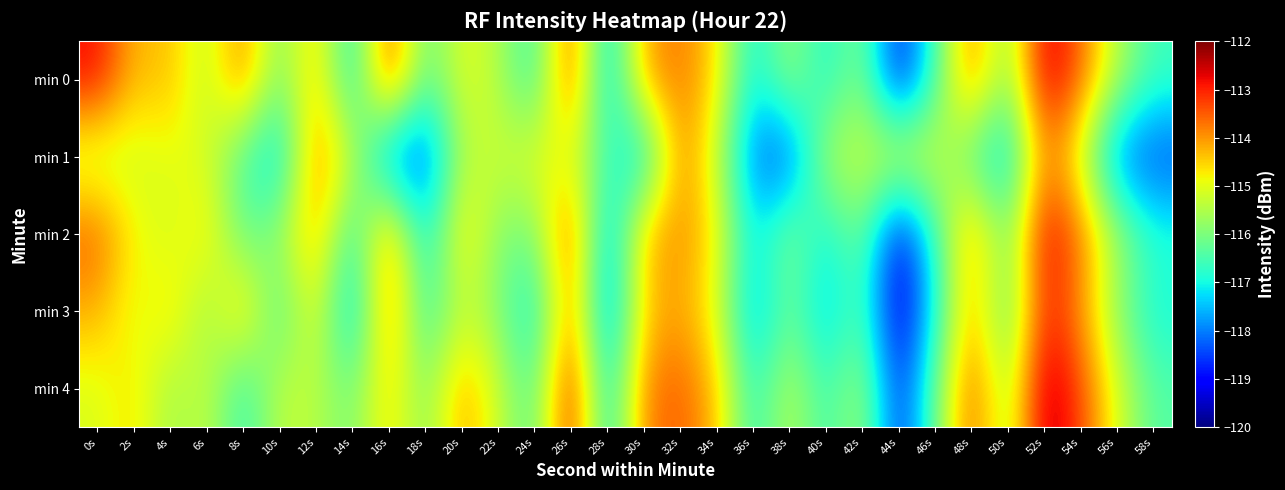

Reading left to right, list all the values displayed in this chart.

min 0: 0s=-112.8	2s=-114.3	4s=-114.3	6s=-115.4	8s=-113.7	10s=-116.1	12s=-114.3	14s=-117.2	16s=-113.2	18s=-116.3	20s=-115.0	22s=-115.4	24s=-116.8	26s=-113.2	28s=-117.6	30s=-114.1	32s=-113.7	34s=-114.6	36s=-117.2	38s=-115.6	40s=-117.0	42s=-115.8	44s=-119.0	46s=-116.6	48s=-113.7	50s=-116.1	52s=-112.4	54s=-113.6	56s=-115.5	58s=-116.6
min 1: 0s=-115.5	2s=-115.2	4s=-115.0	6s=-115.1	8s=-116.5	10s=-117.5	12s=-113.8	14s=-115.3	16s=-118.1	18s=-118.5	20s=-115.5	22s=-115.2	24s=-115.0	26s=-115.1	28s=-116.5	30s=-117.5	32s=-113.8	34s=-115.3	36s=-118.1	38s=-118.5	40s=-115.5	42s=-115.2	44s=-115.0	46s=-115.1	48s=-116.5	50s=-117.5	52s=-113.8	54s=-115.3	56s=-118.1	58s=-118.5
min 2: 0s=-113.5	2s=-114.8	4s=-115.2	6s=-114.6	8s=-116.3	10s=-115.7	12s=-114.1	14s=-116.9	16s=-113.8	18s=-117.2	20s=-114.5	22s=-115.9	24s=-116.1	26s=-113.3	28s=-117.8	30s=-114.2	32s=-113.9	34s=-114.7	36s=-117.3	38s=-115.8	40s=-117.1	42s=-116.0	44s=-119.2	46s=-116.7	48s=-113.9	50s=-116.2	52s=-112.6	54s=-113.7	56s=-115.6	58s=-116.8
min 3: 0s=-114.2	2s=-115.1	4s=-114.5	6s=-115.8	8s=-114.3	10s=-116.6	12s=-114.8	14s=-117.6	16s=-113.7	18s=-116.8	20s=-115.3	22s=-115.9	24s=-117.2	26s=-113.7	28s=-118.0	30s=-114.5	32s=-114.1	34s=-115.0	36s=-117.7	38s=-116.1	40s=-117.5	42s=-116.3	44s=-119.5	46s=-117.0	48s=-114.1	50s=-116.5	52s=-112.9	54s=-114.0	56s=-115.9	58s=-117.0
min 4: 0s=-115.1	2s=-114.6	4s=-115.7	6s=-115.2	8s=-116.8	10s=-115.3	12s=-115.4	14s=-116.1	16s=-114.5	18s=-116.0	20s=-114.1	22s=-115.2	24s=-116.5	26s=-112.8	28s=-117.3	30s=-113.8	32s=-113.5	34s=-114.3	36s=-116.9	38s=-115.3	40s=-116.7	42s=-115.5	44s=-118.8	46s=-116.2	48s=-113.4	50s=-115.8	52s=-112.2	54s=-113.3	56s=-115.1	58s=-116.4